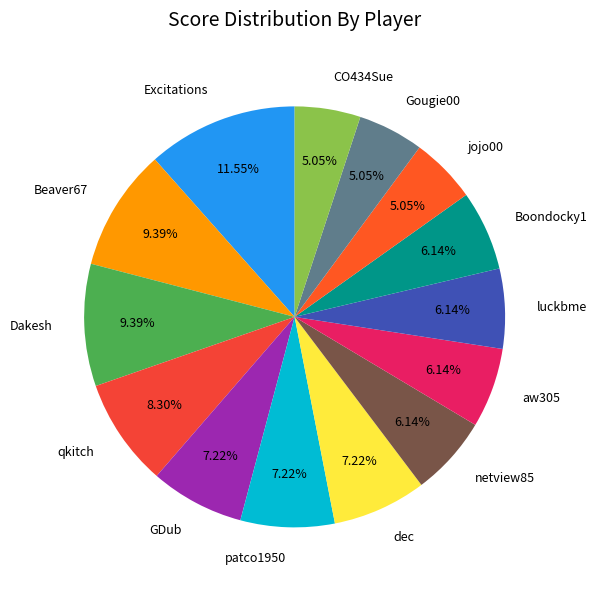

The jojo00 slice represents 12% of the pie. True or false?

False